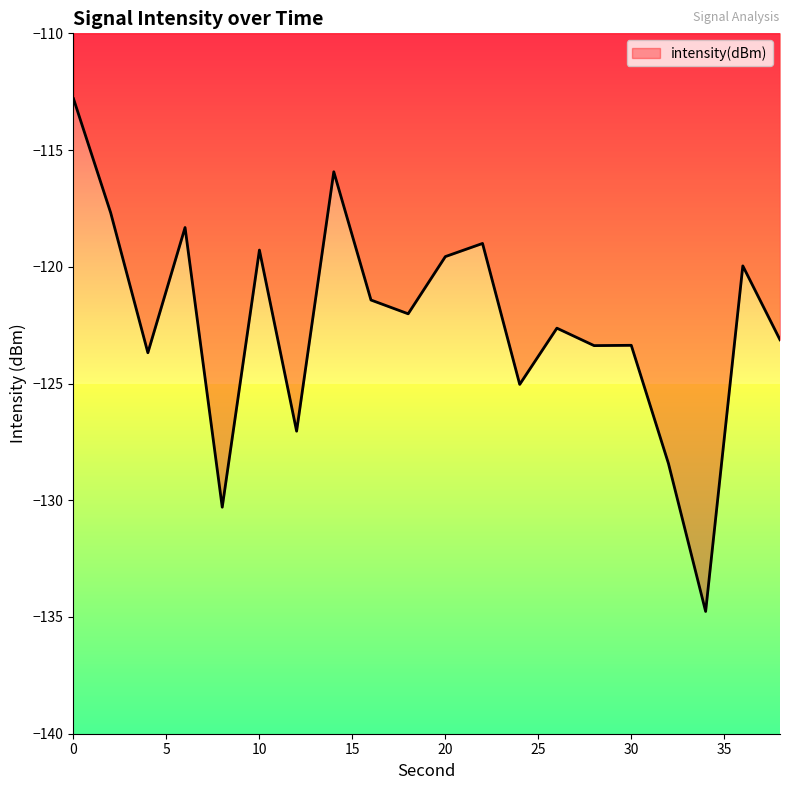

True or false: there are more than 1 points higher than both neighbors.

True